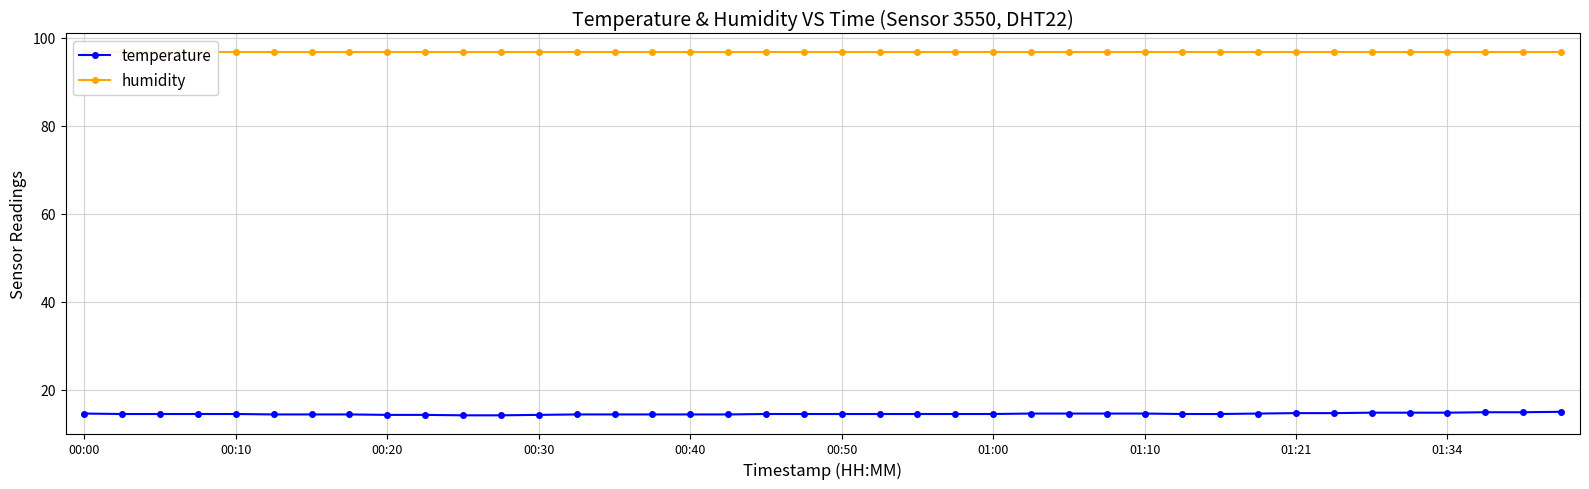

What are all the series names shown in the legend?

temperature, humidity